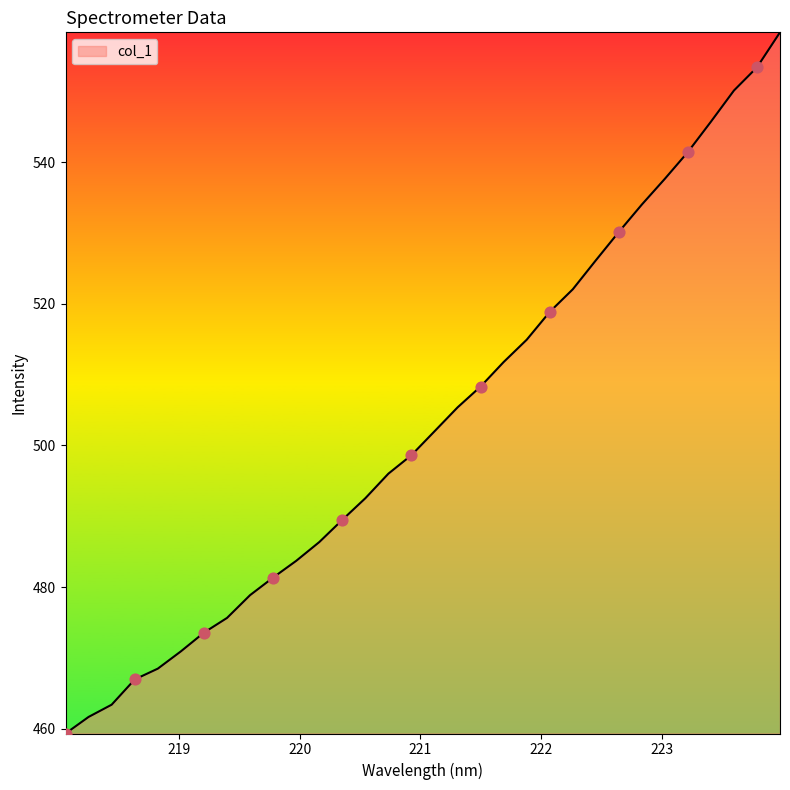

What is the difference between the maximum and minimum values?

99.0